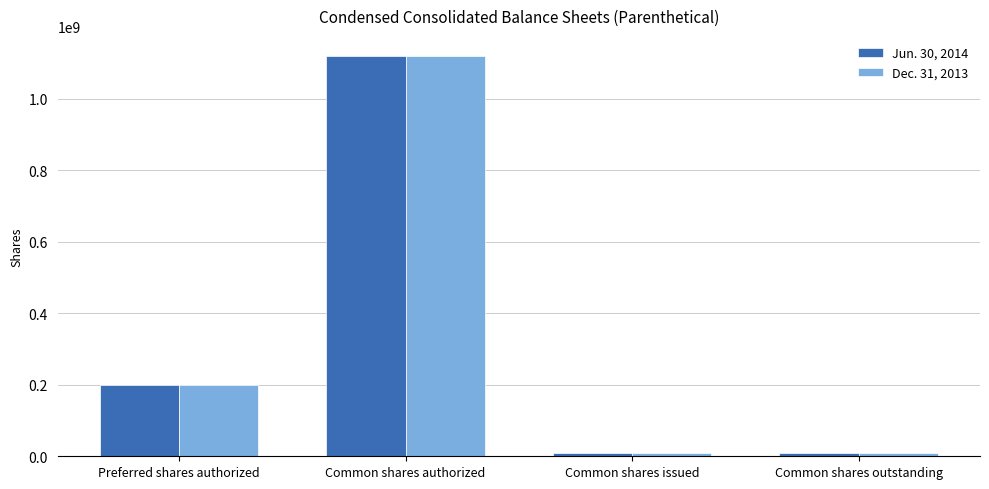

At which category is the sum across all series the highest?

Common shares authorized